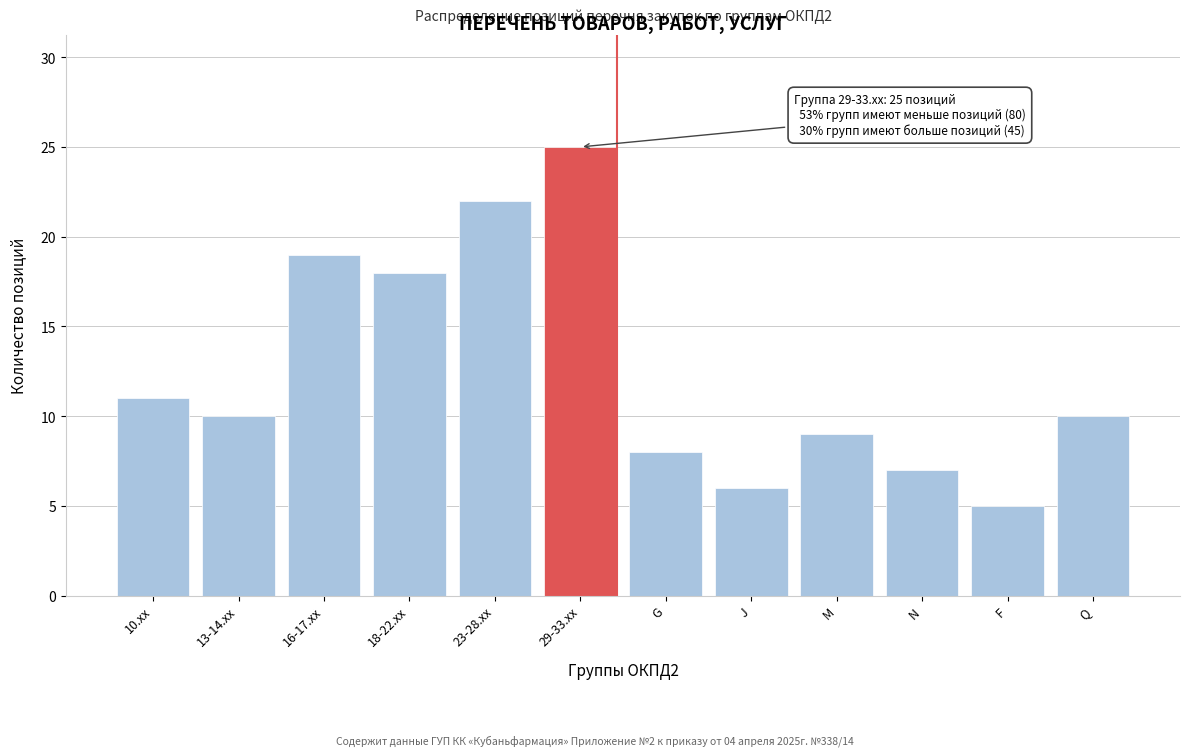

Reading left to right, transcribe all the data shown in this chart.

10.xx=11	13-14.xx=10	16-17.xx=19	18-22.xx=18	23-28.xx=22	29-33.xx=25	G=8	J=6	M=9	N=7	F=5	Q=10